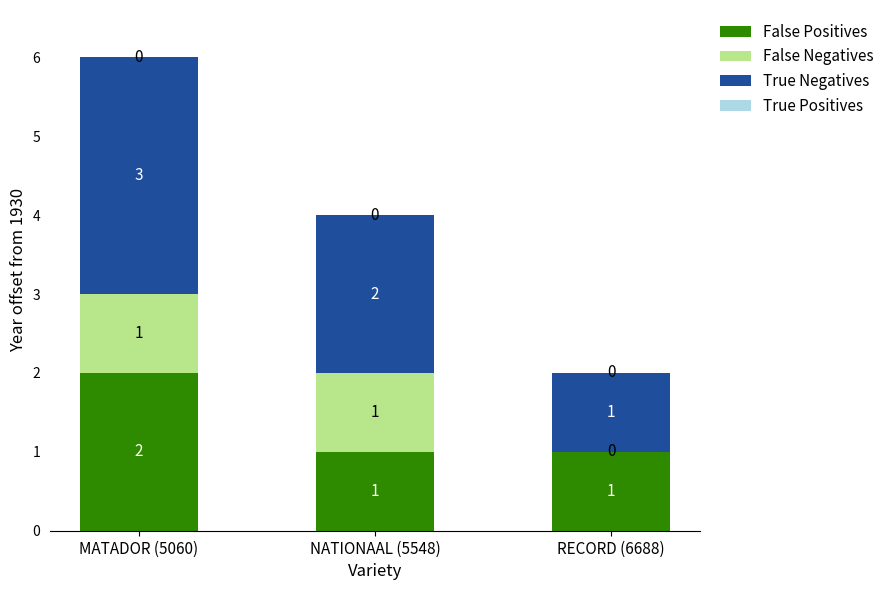

At which label does False Positives reach its peak?

MATADOR (5060)